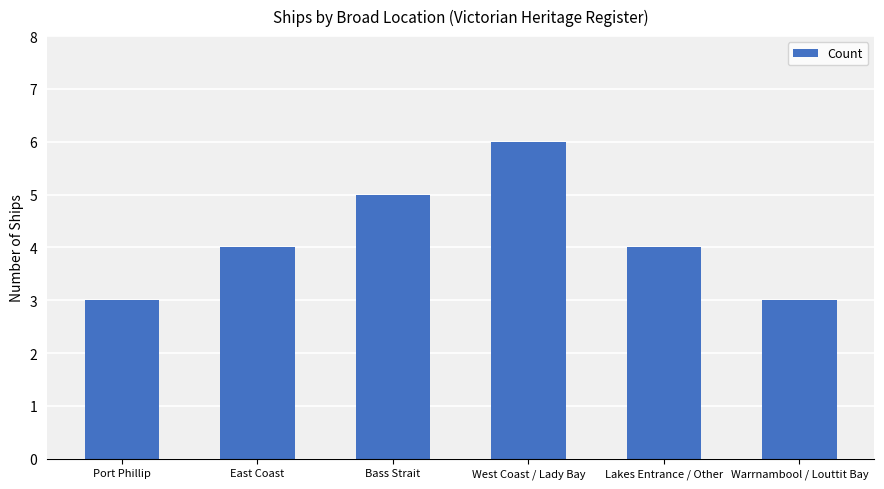

What is the label of the 1st bar from the left?

Port Phillip